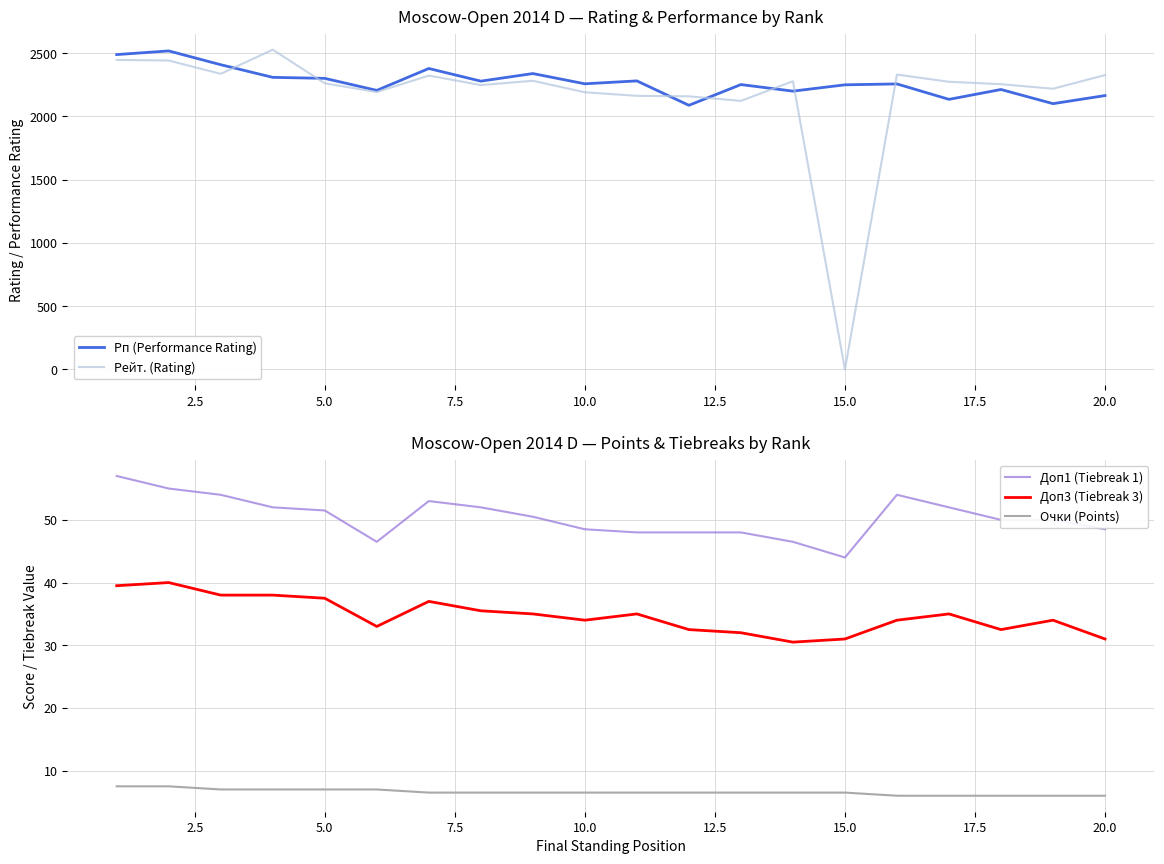

True or false: Рп (Performance Rating) and Доп3 (Tiebreak 3) cross at least once.

False